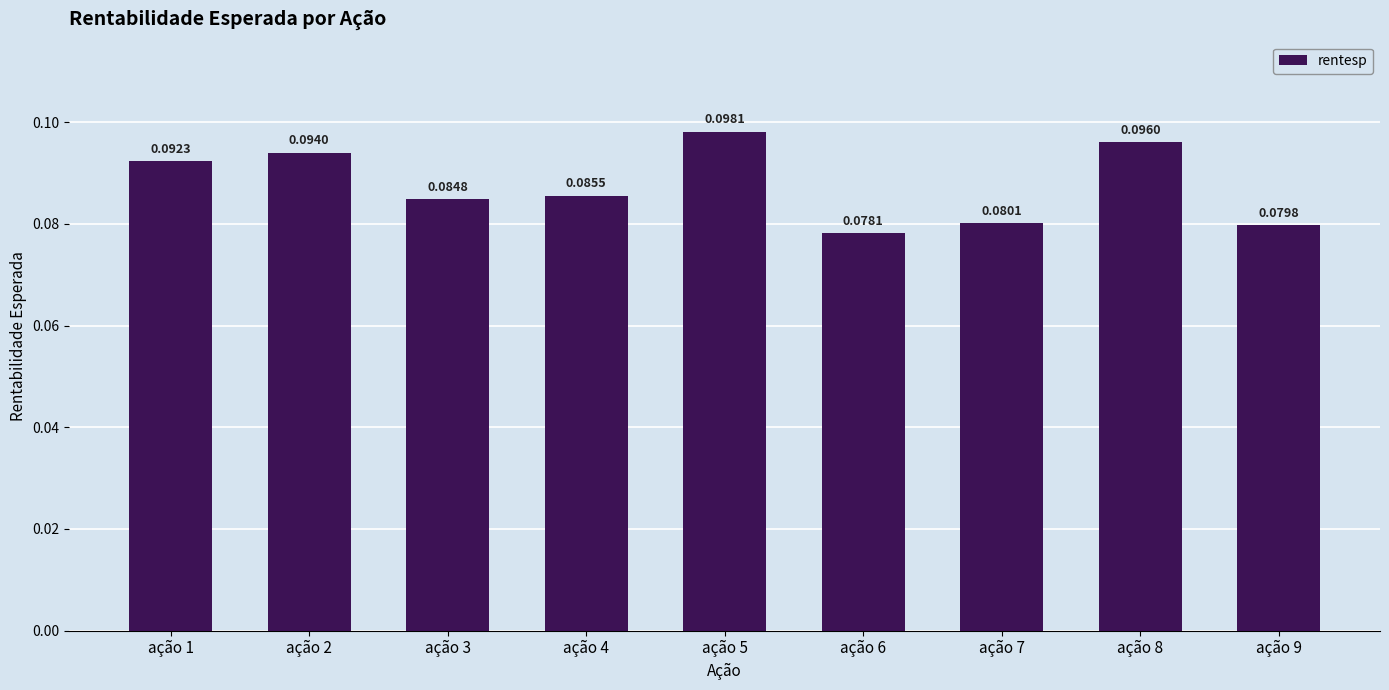

What is the sum of all values?

0.8